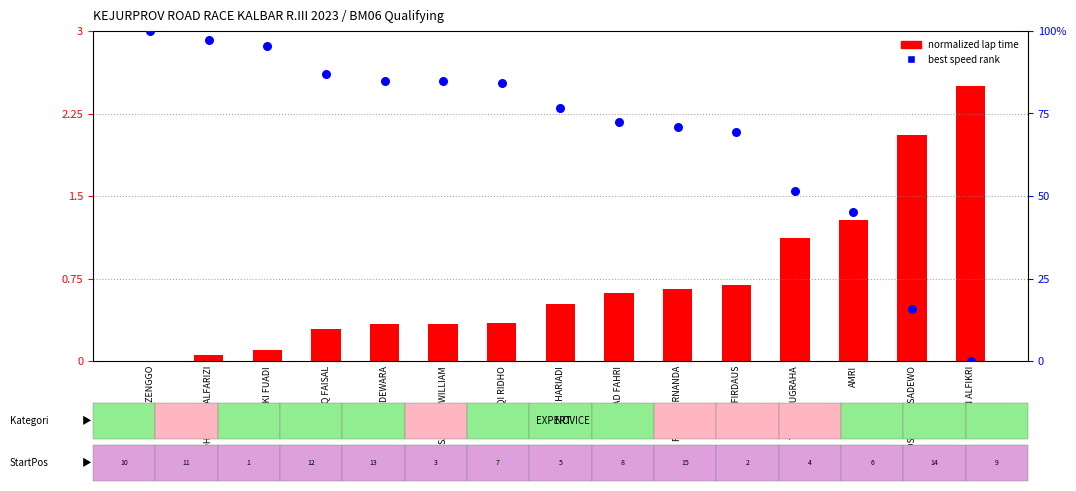

Which series contains the lowest Y value?

normalized lap time